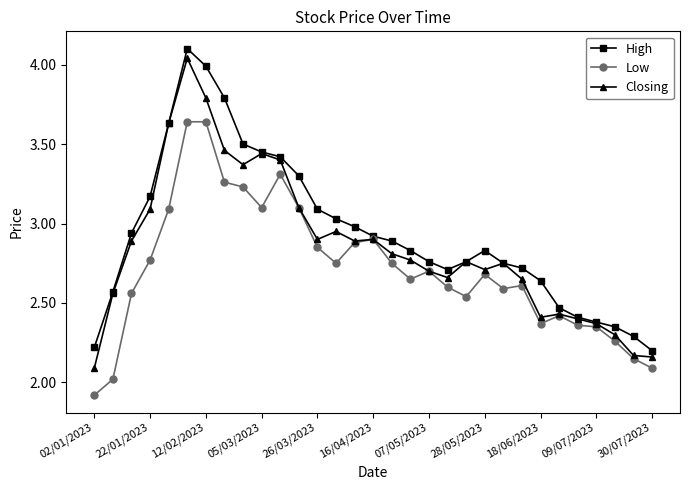

What is the smallest value displayed?

1.9